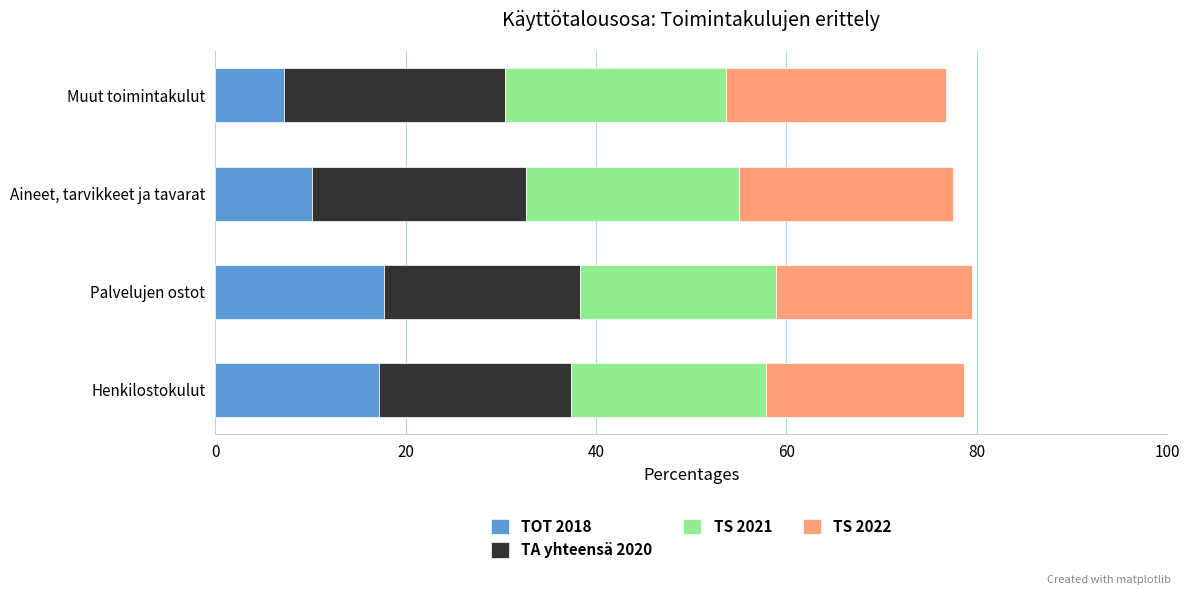

What is the total value across all series at Muut toimintakulut?

76.8